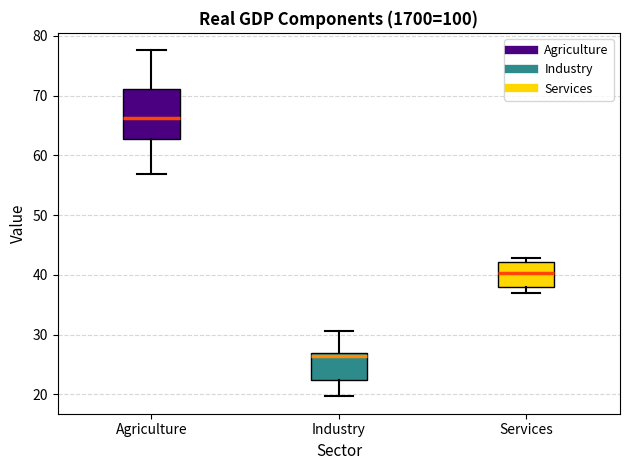

Reading left to right, read every box against the y-axis: the position of its median line, the range the box covers, and the ends of its whiskers. The values are not printed on the chart, so give them approximately, as read against the axis.

Agriculture: median 66, box 63 to 71, whiskers 57 to 78
Industry: median 26, box 22 to 27, whiskers 20 to 31
Services: median 40, box 38 to 42, whiskers 37 to 43